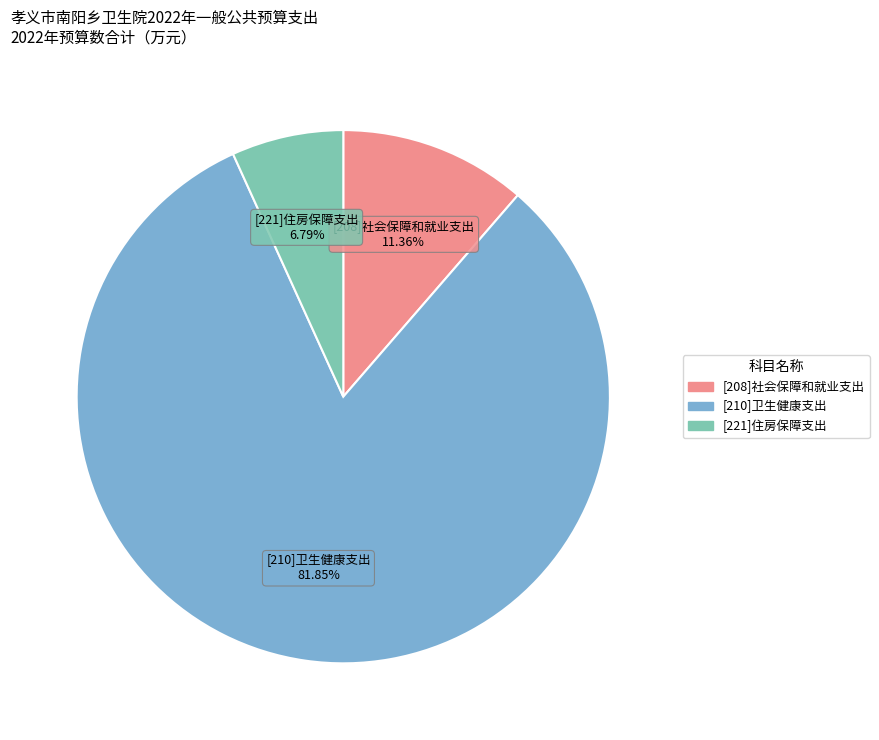

Does [210]卫生健康支出 account for over 50% of the chart?

Yes